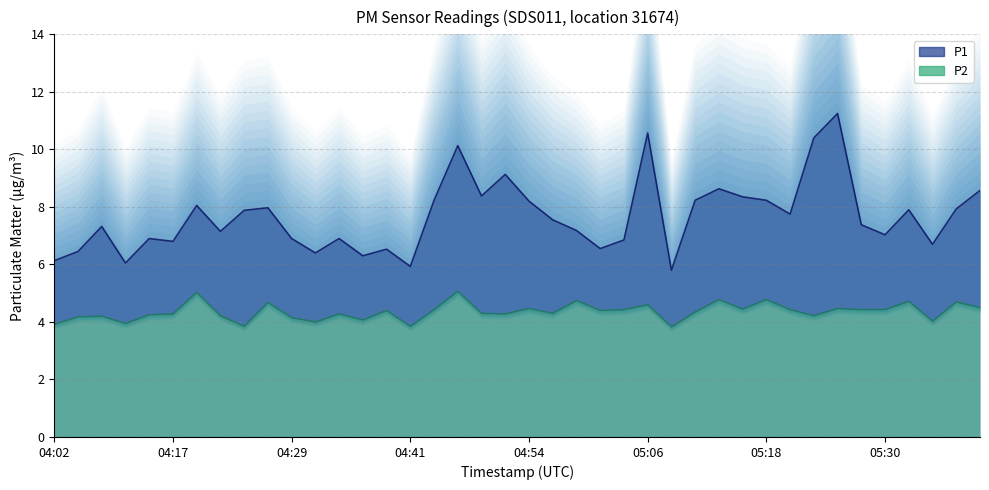

Is the value of P2 at 04:24 greater than the value of P1 at 04:15?

No